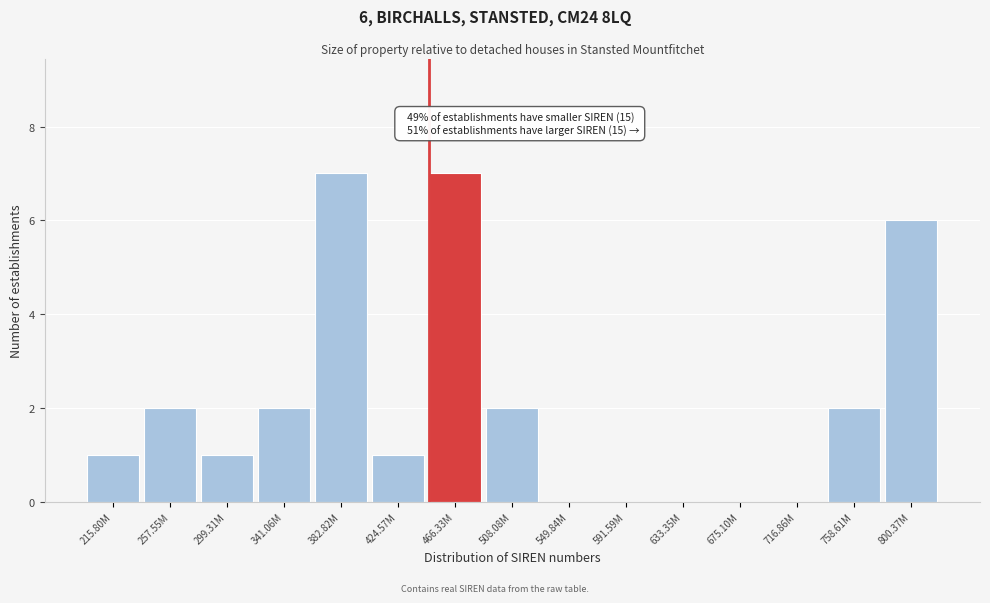

Reading left to right, what are all the values shown in this chart?

215.80M=1	257.55M=2	299.31M=1	341.06M=2	382.82M=7	424.57M=1	466.33M=7	508.08M=2	549.84M=0	591.59M=0	633.35M=0	675.10M=0	716.86M=0	758.61M=2	800.37M=6